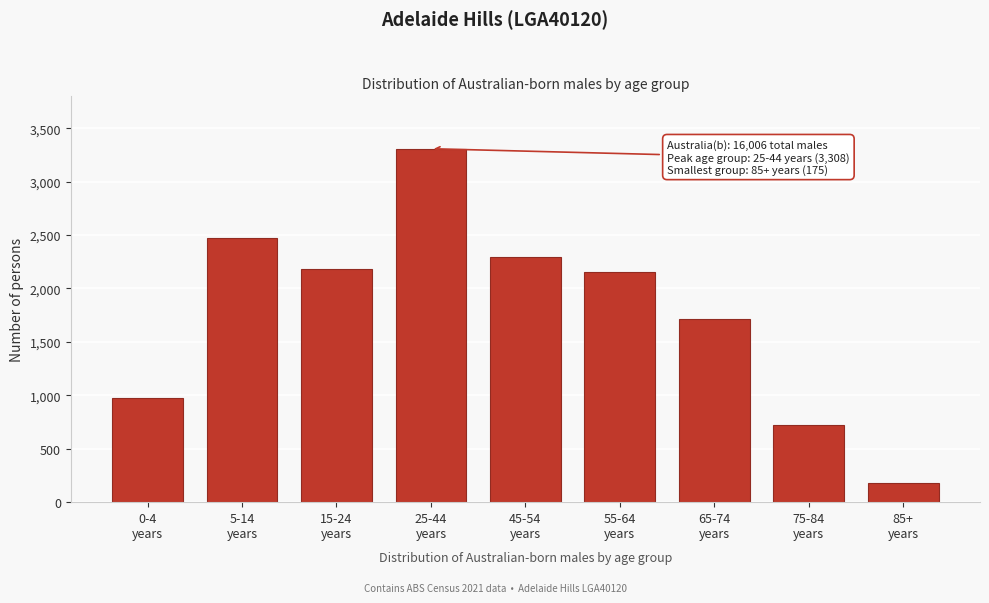

Reading left to right, transcribe all the data shown in this chart.

976	2477	2181	3308	2298	2153	1715	721	175